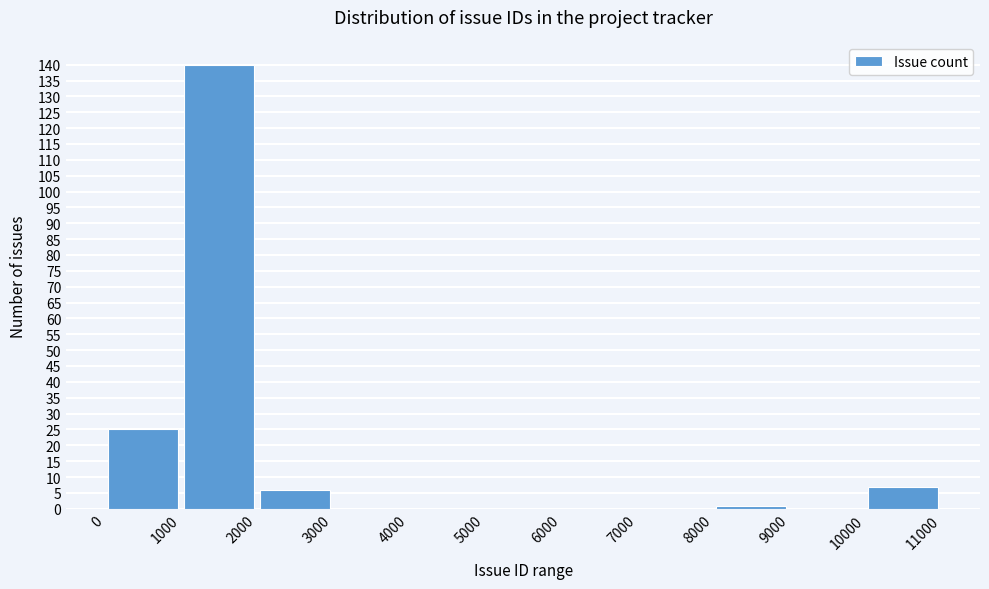

Reading left to right, transcribe this chart: for each bar, give the range it covers on the x-axis and its height. The values are not printed on the chart, so give them approximately, as read against the axis.

0 to 1000: 25
1000 to 2000: 140
2000 to 3000: 6
3000 to 4000: 0
4000 to 5000: 0
5000 to 6000: 0
6000 to 7000: 0
7000 to 8000: 0
8000 to 9000: 1
9000 to 10000: 0
10000 to 11000: 7